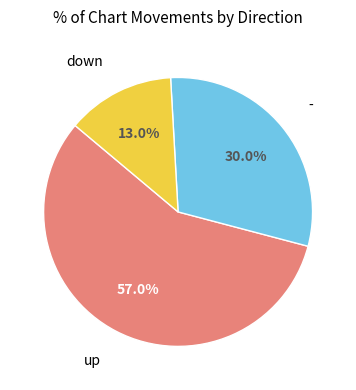

Is there a majority slice in this chart?

Yes